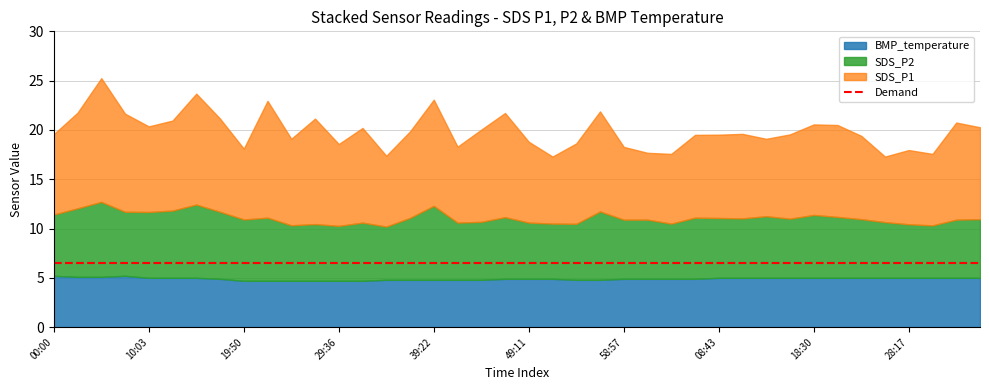

At which category is the sum across all series the highest?

05:09